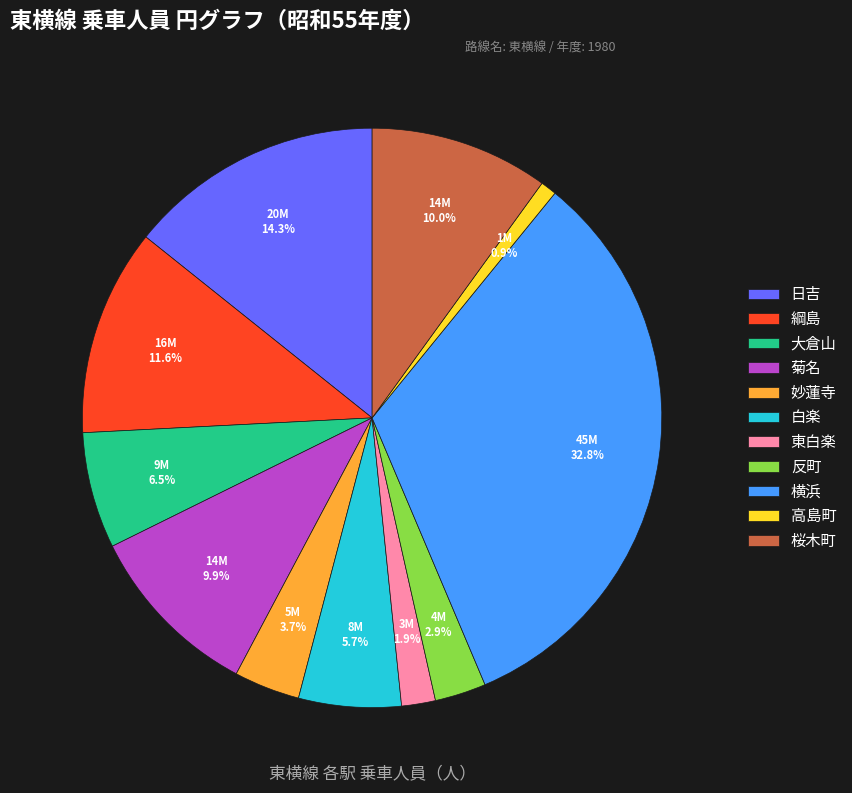

To the nearest percent, what is the average slice percentage?

9%